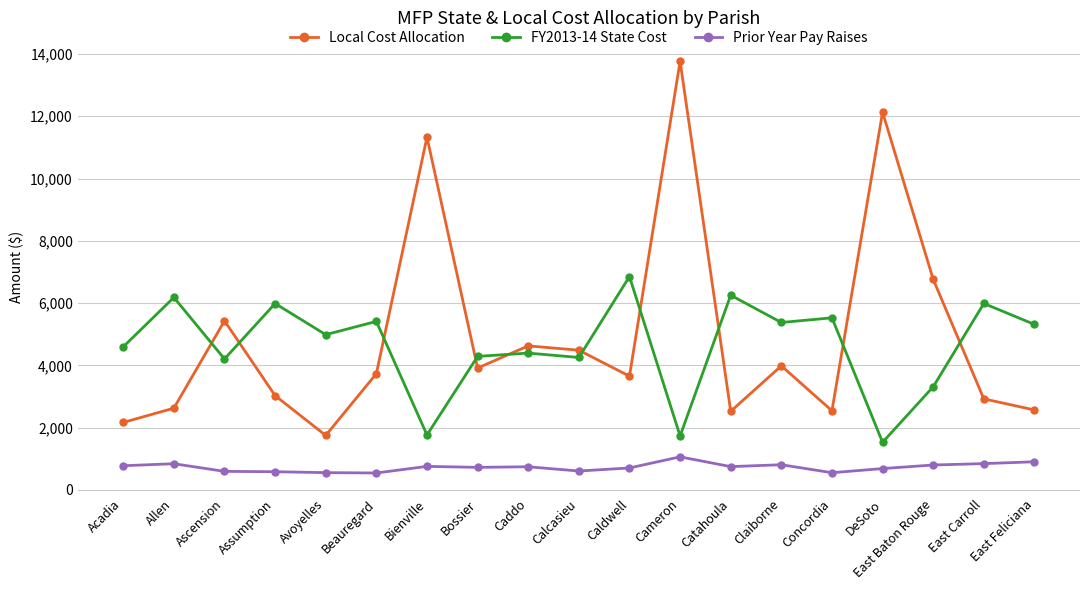

At which category does Local Cost Allocation reach its first local valley?

Avoyelles